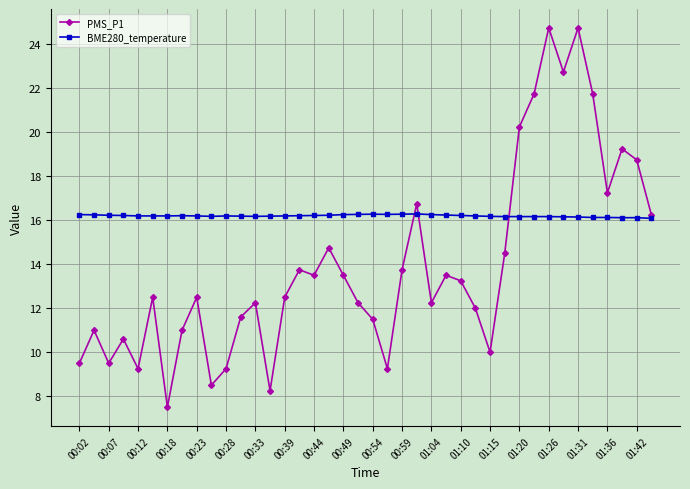

Which series has the largest range (max minus min)?

PMS_P1